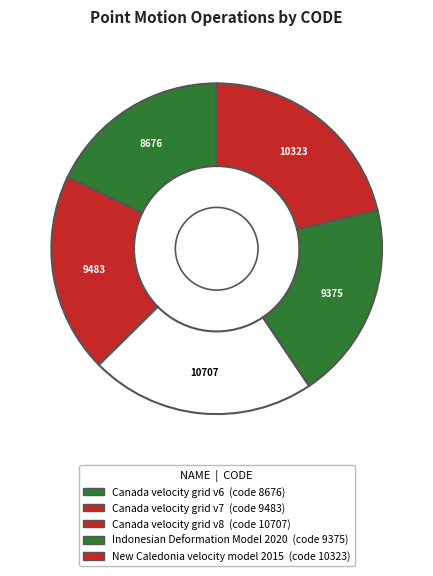

Approximately how many times larger is the value at Canada velocity grid v7 compared to Canada velocity grid v6?

1.1